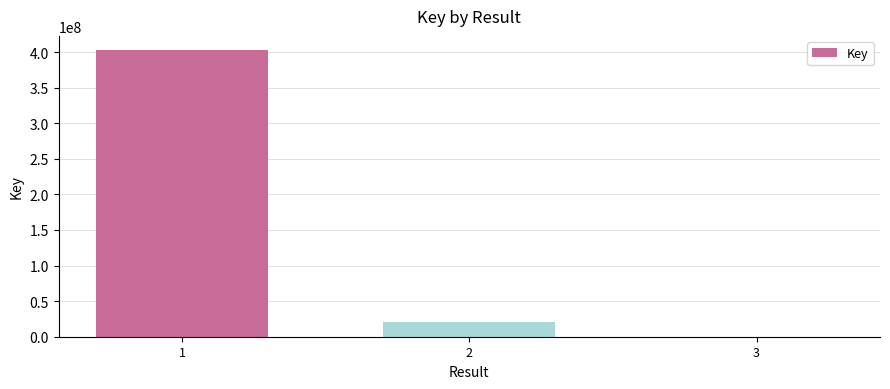

What is the greatest value displayed?

402518559